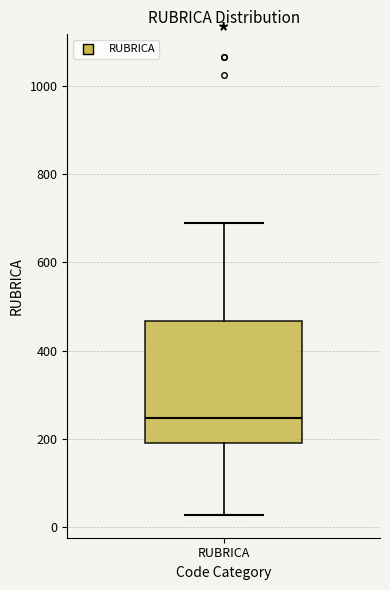

Read this box plot against the y-axis: the position of the median line, the range covered by the box, and the ends of both whiskers. The values are not printed on the chart, so give them approximately, as read against the axis.

median 240, box 200 to 460, whiskers 20 to 680